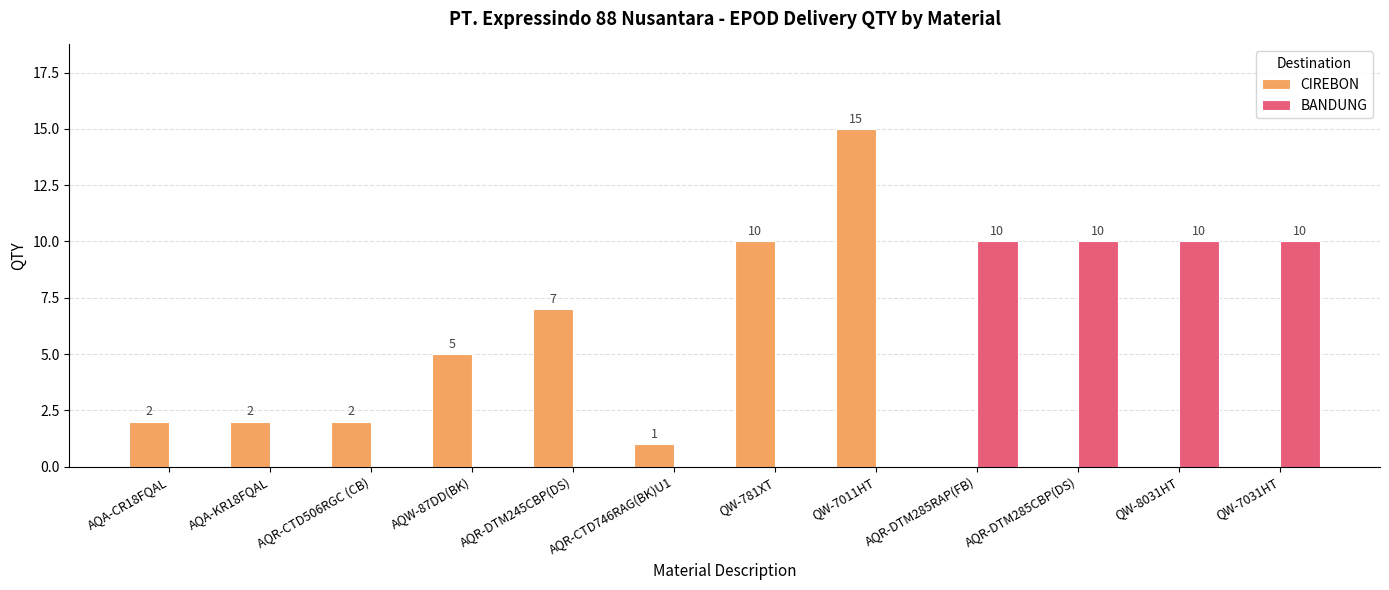

Which series changed the most between AQW-87DD(BK) and AQR-DTM245CBP(DS)?

CIREBON